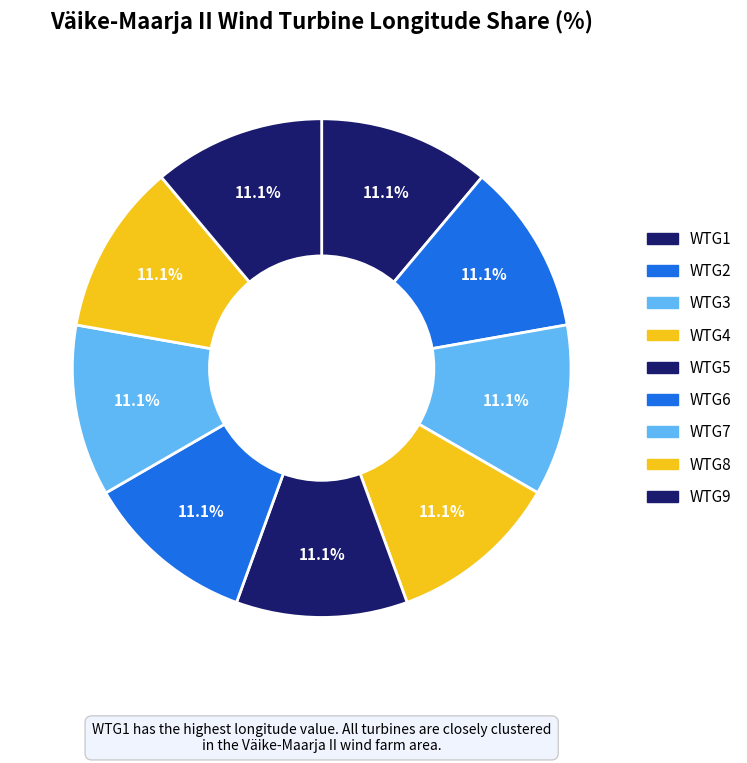

How many slices are in this pie chart?

9